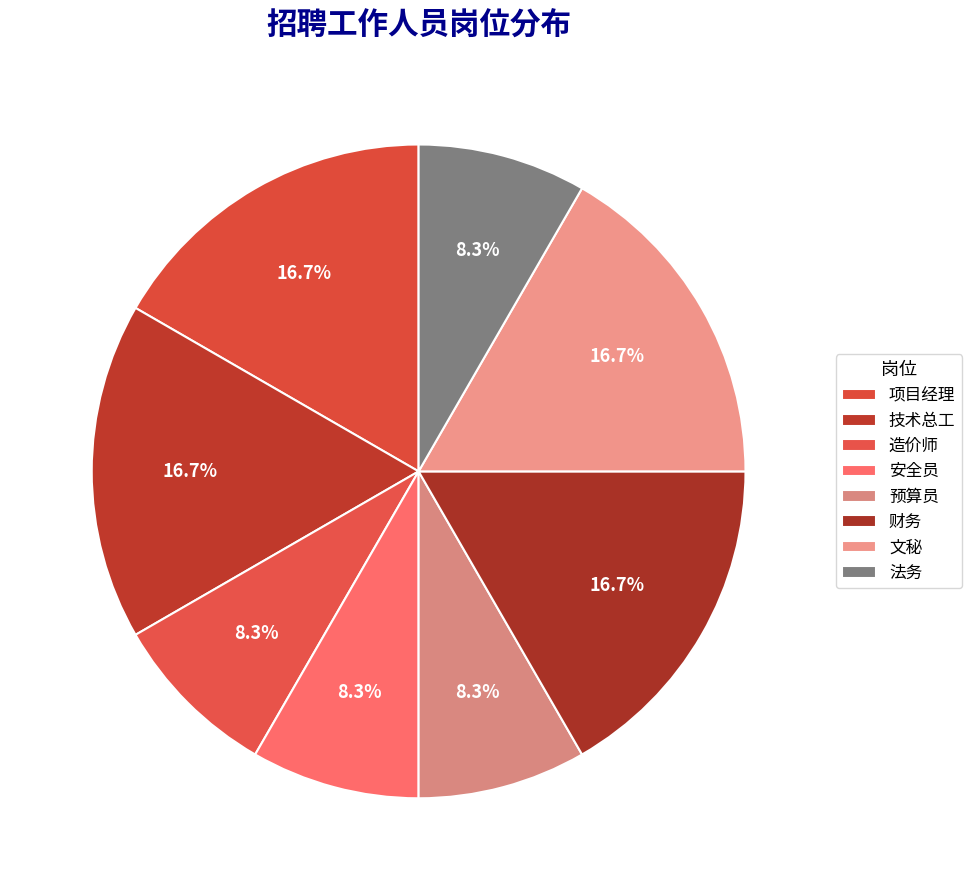

How many slices are in this pie chart?

8